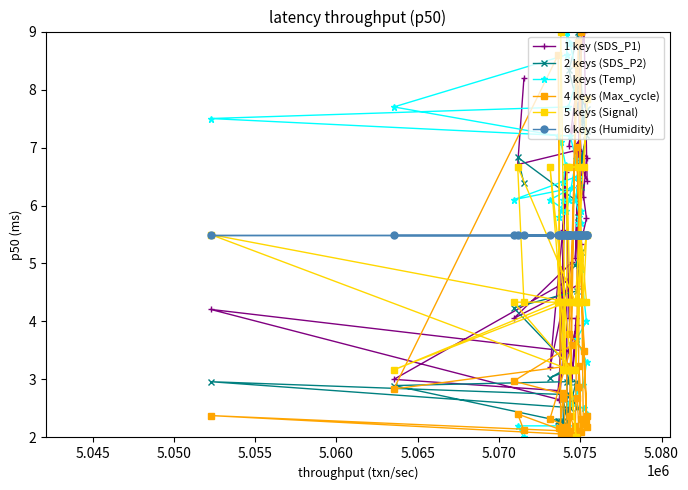

What is the highest value of the 6 keys (Humidity) series?

5.5